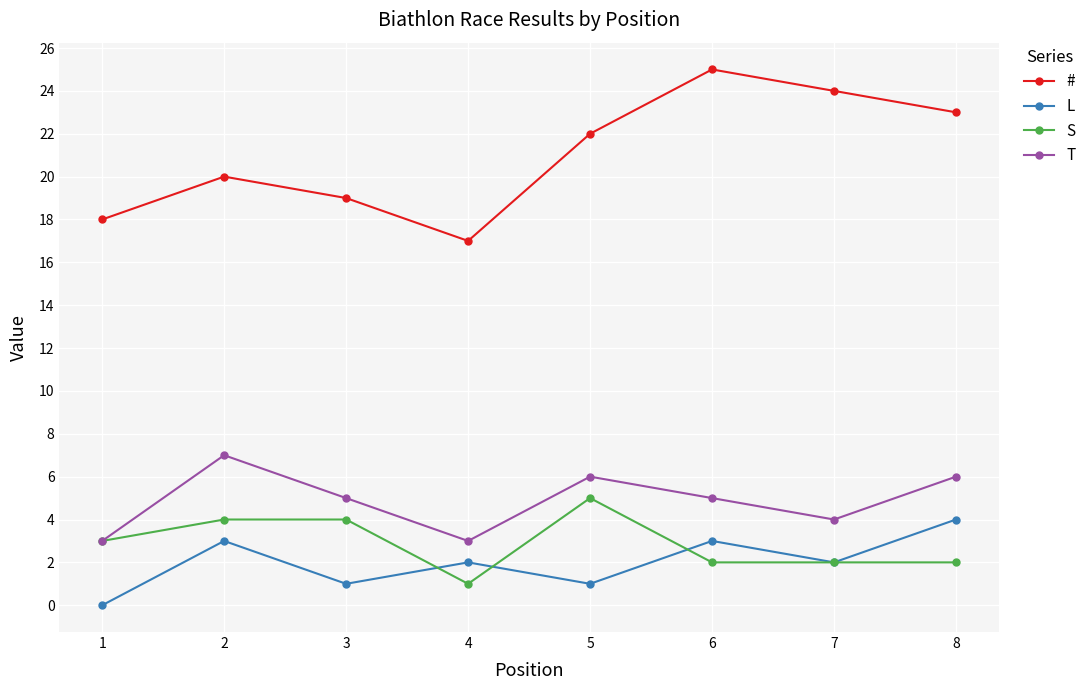

Reading left to right, transcribe all the data shown in this chart.

#: 18	20	19	17	22	25	24	23
L: 0	3	1	2	1	3	2	4
S: 3	4	4	1	5	2	2	2
T: 3	7	5	3	6	5	4	6